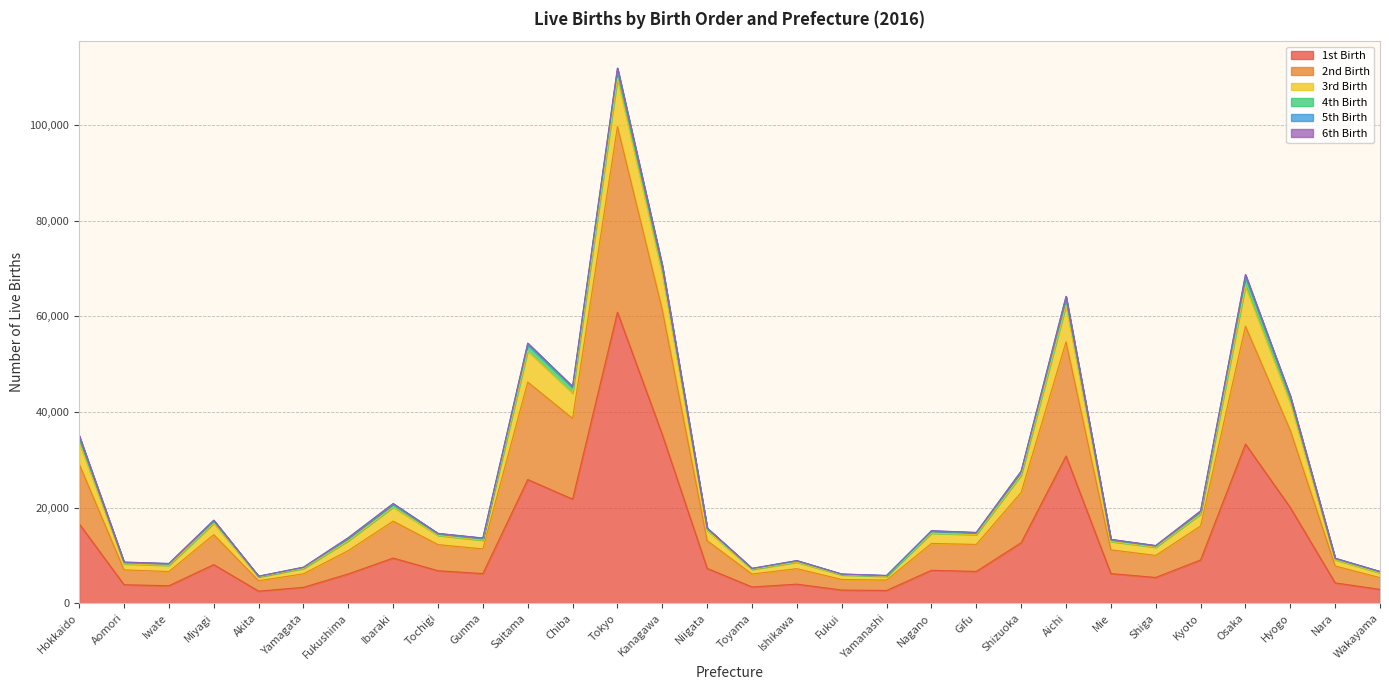

Which category has the lowest value across all series?

Akita